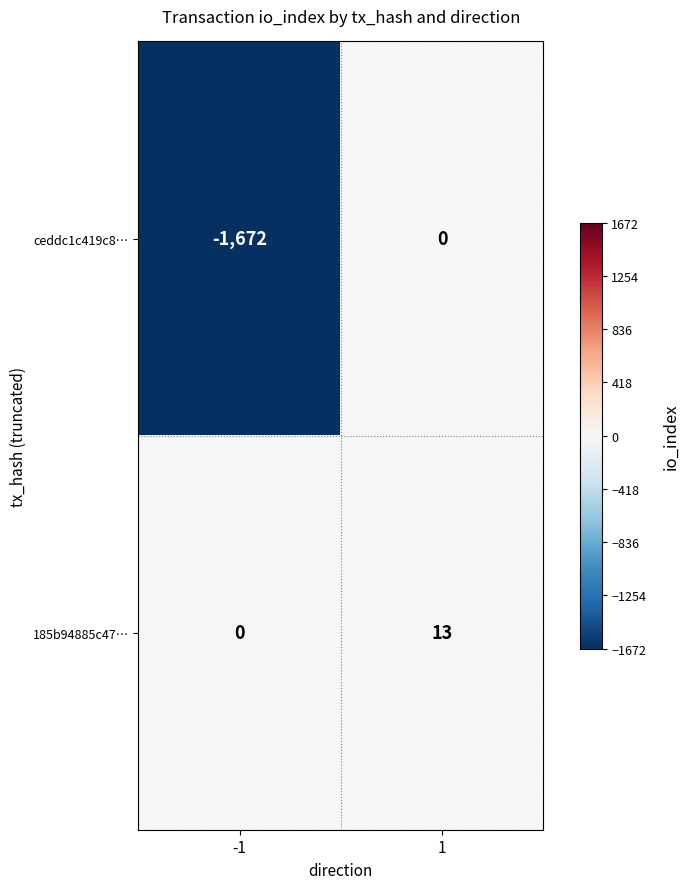

Which series has the widest spread of values?

ceddc1c419c8…